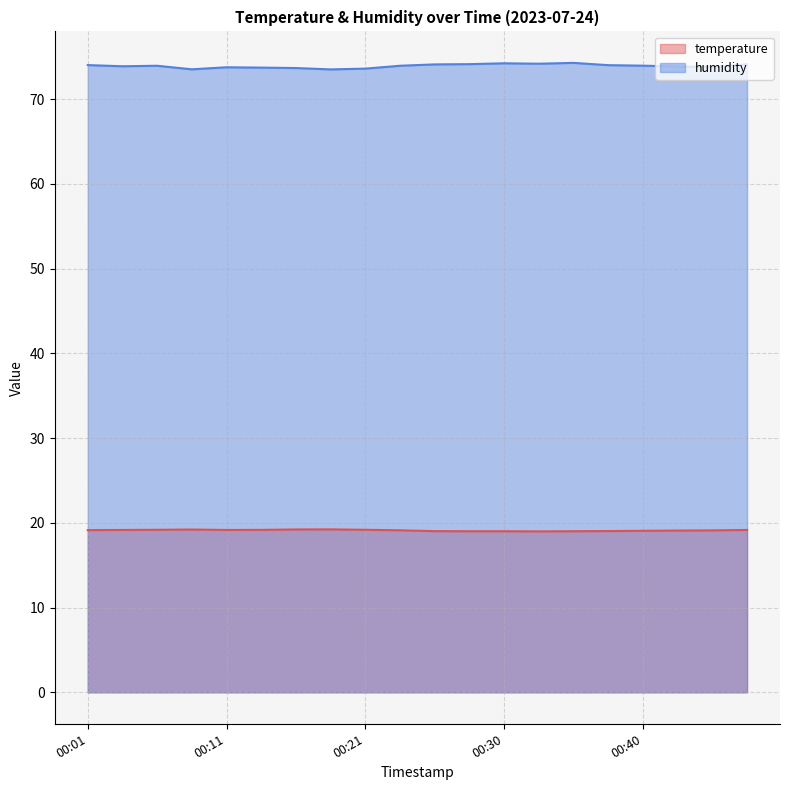

What is the sum of all temperature values?

382.3